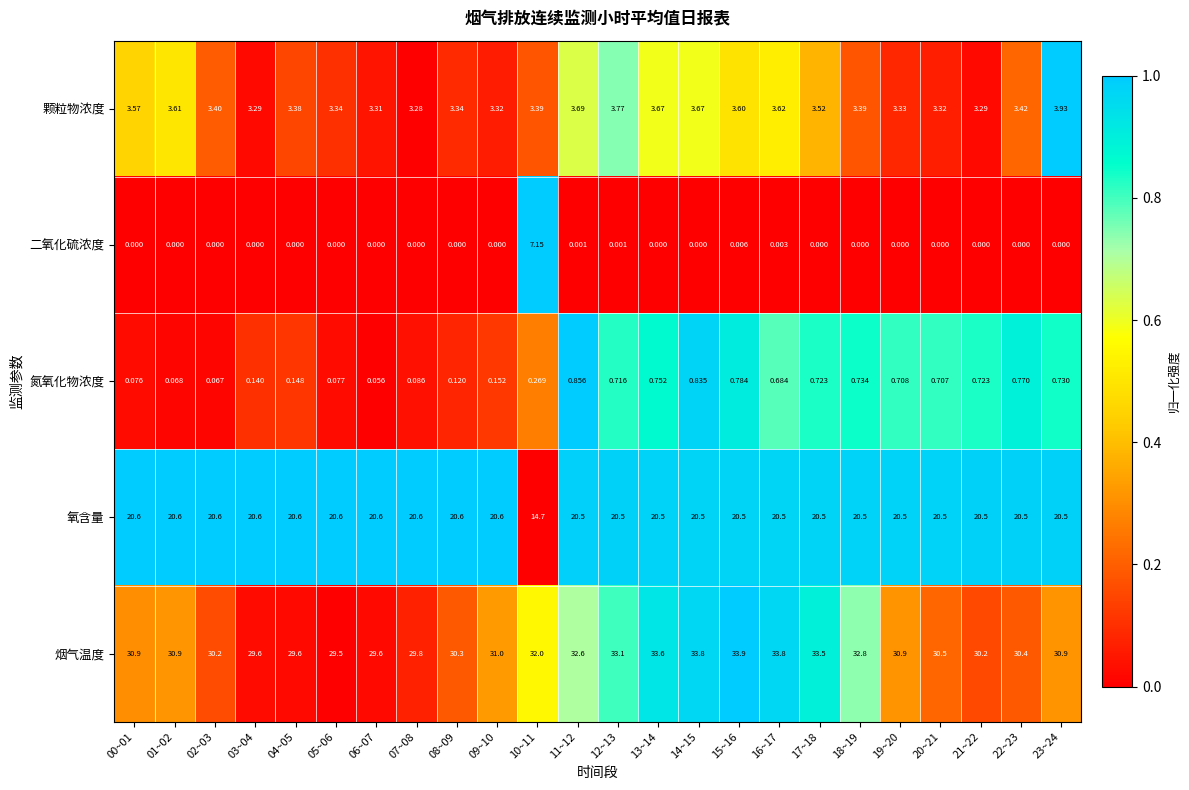

Rank the series at 11~12 from highest to lowest value.

烟气温度, 氧含量, 颗粒物浓度, 氮氧化物浓度, 二氧化硫浓度